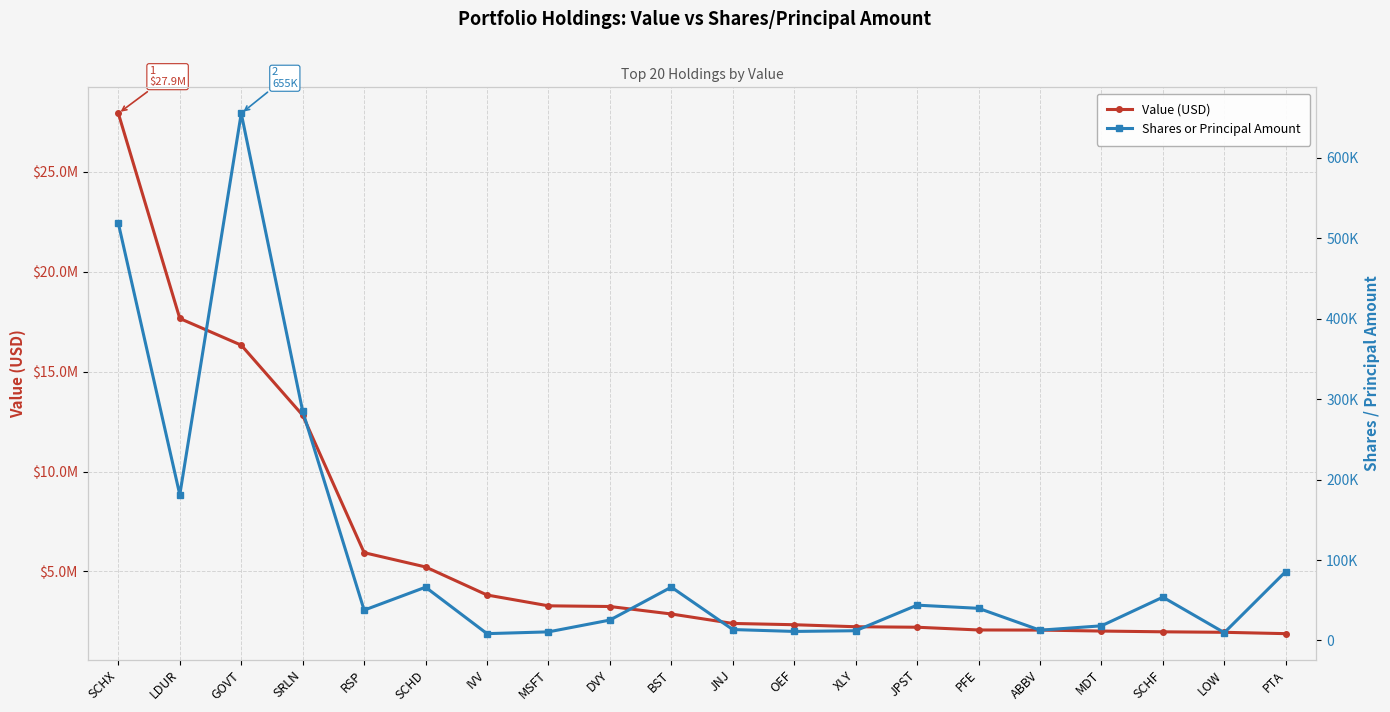

What is the label of the 17th point from the right?

SRLN